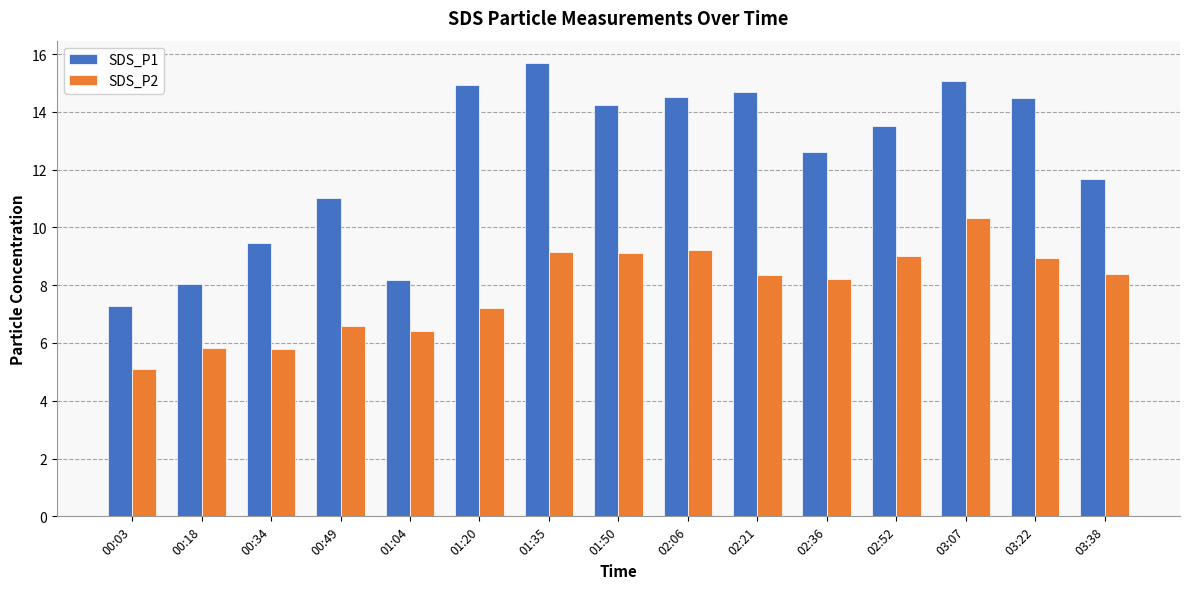

Read the SDS_P2 value at 01:50.

9.1